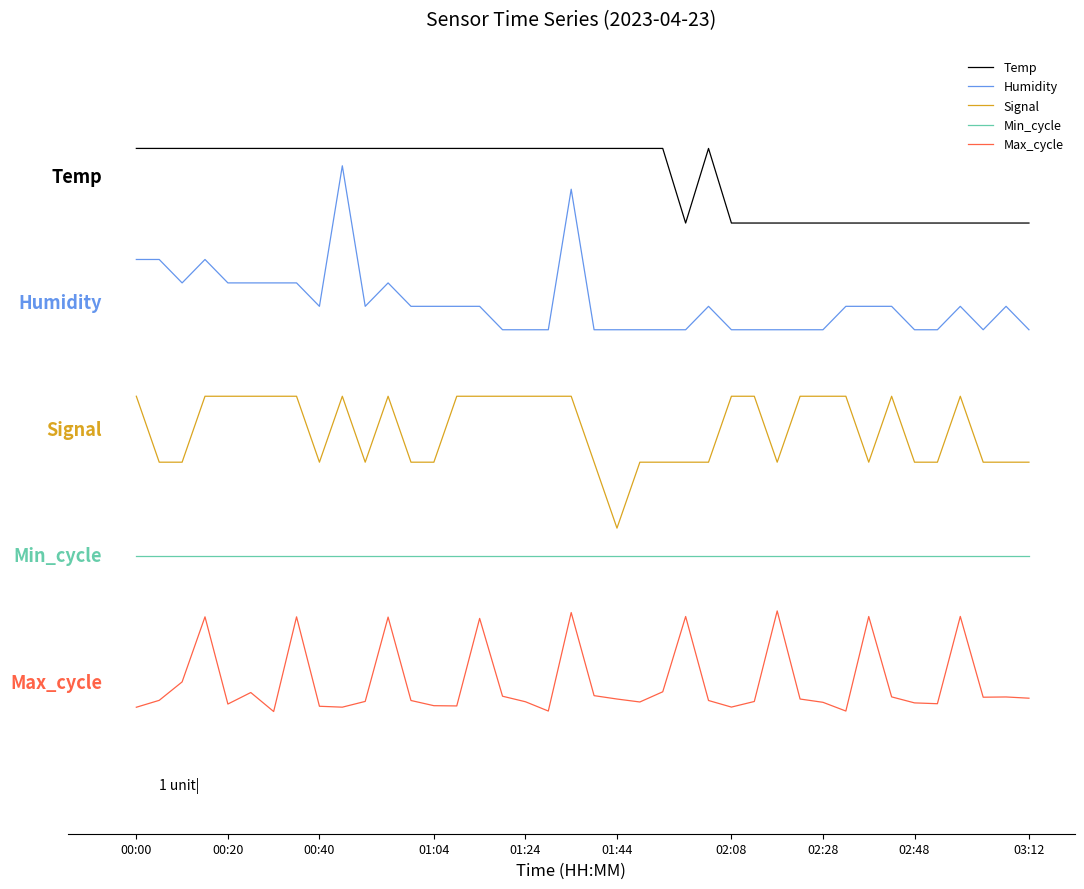

What are all the series names shown in the legend?

Temp, Humidity, Signal, Min_cycle, Max_cycle